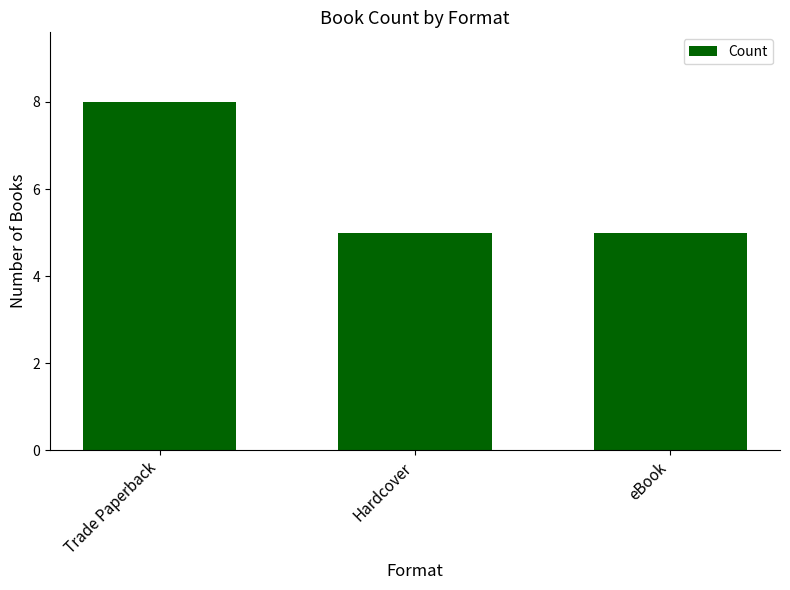

How many values are between 5 and 8?

3